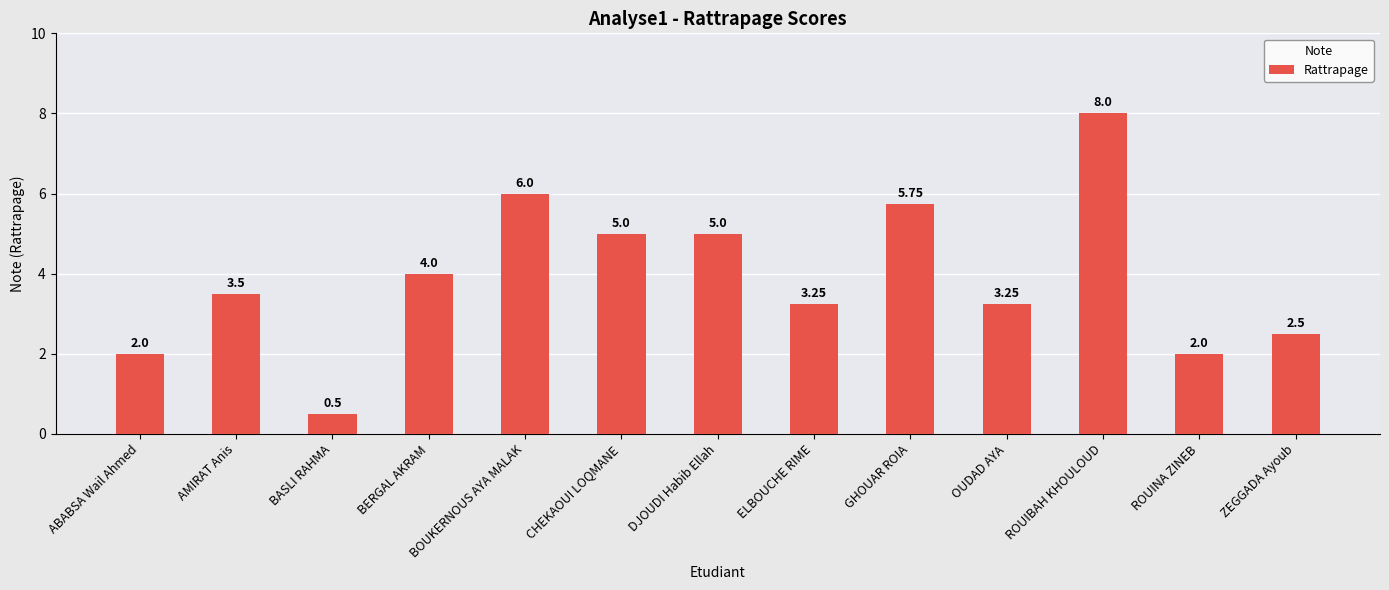

What is the label of the 1st bar from the right?

ZEGGADA Ayoub